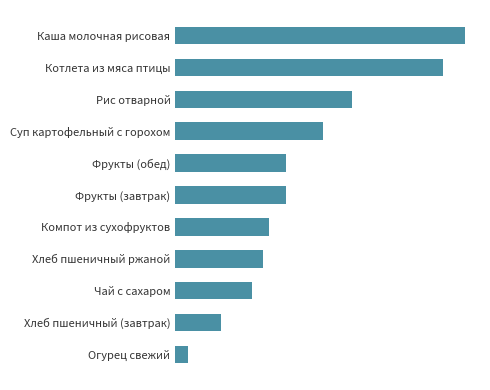

Does the chart contain any negative values?

No